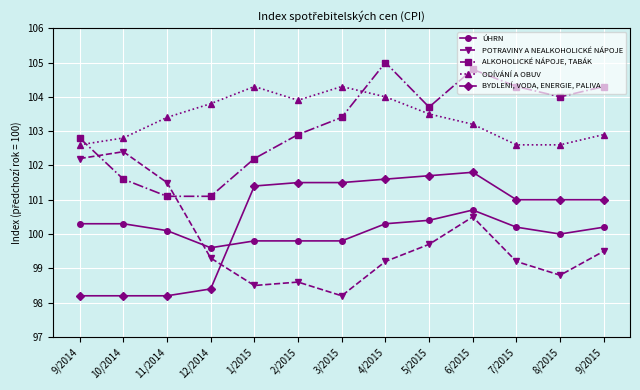

Does the chart have visible grid lines?

Yes